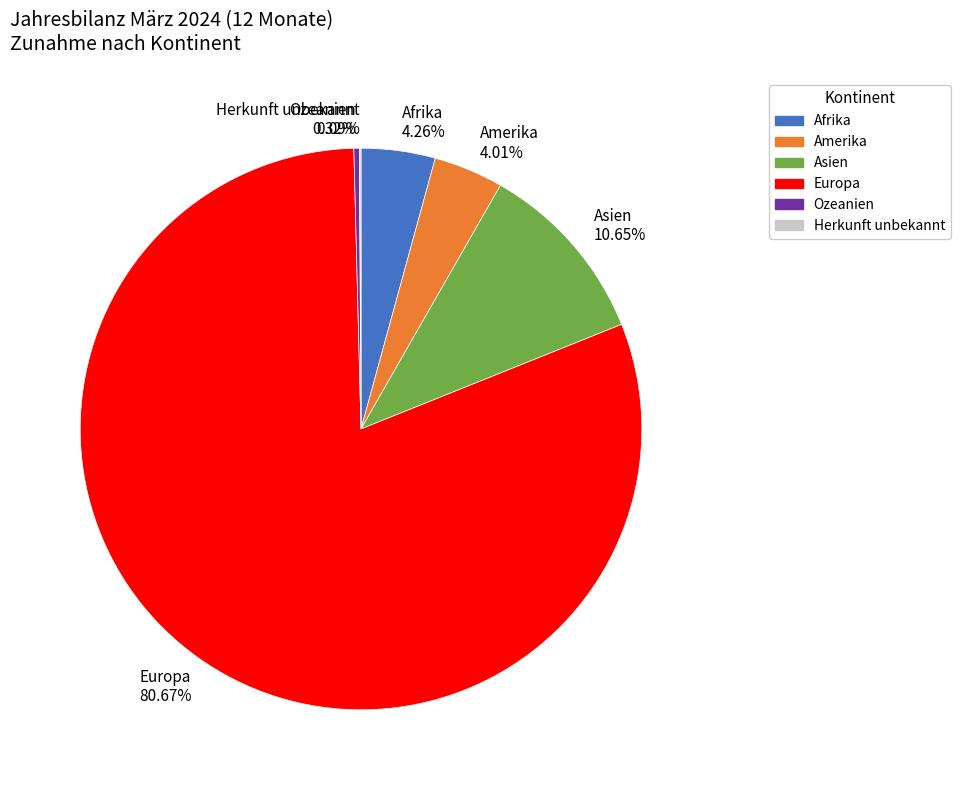

Does any single category account for the majority?

Yes